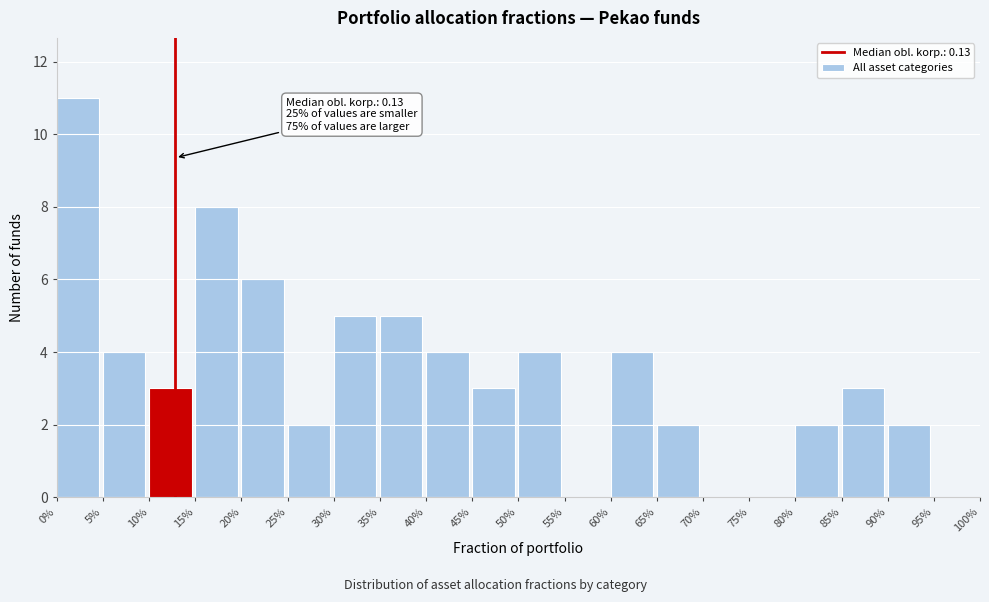

Reading left to right, transcribe all the data shown in this chart.

0%=11	5%=4	10%=3	15%=8	20%=6	25%=2	30%=5	35%=5	40%=4	45%=3	50%=4	55%=0	60%=4	65%=2	70%=0	75%=0	80%=2	85%=3	90%=2	95%=0